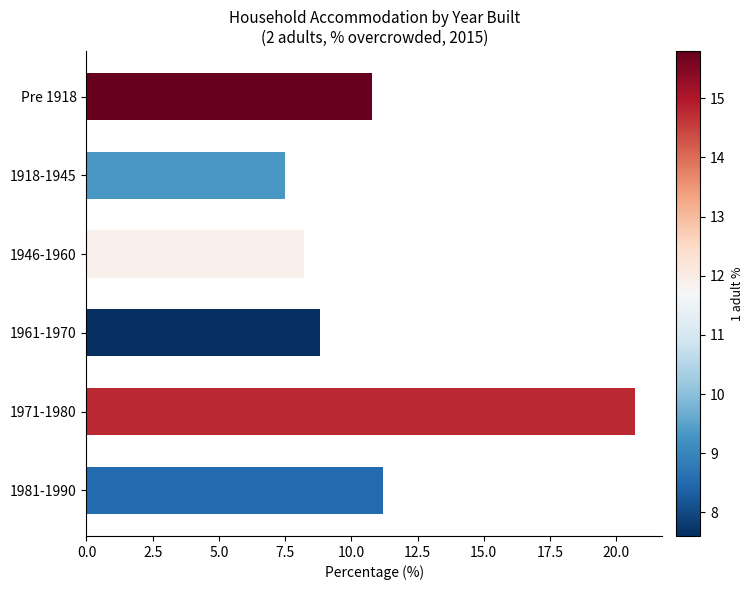

How many values are below 10?

3